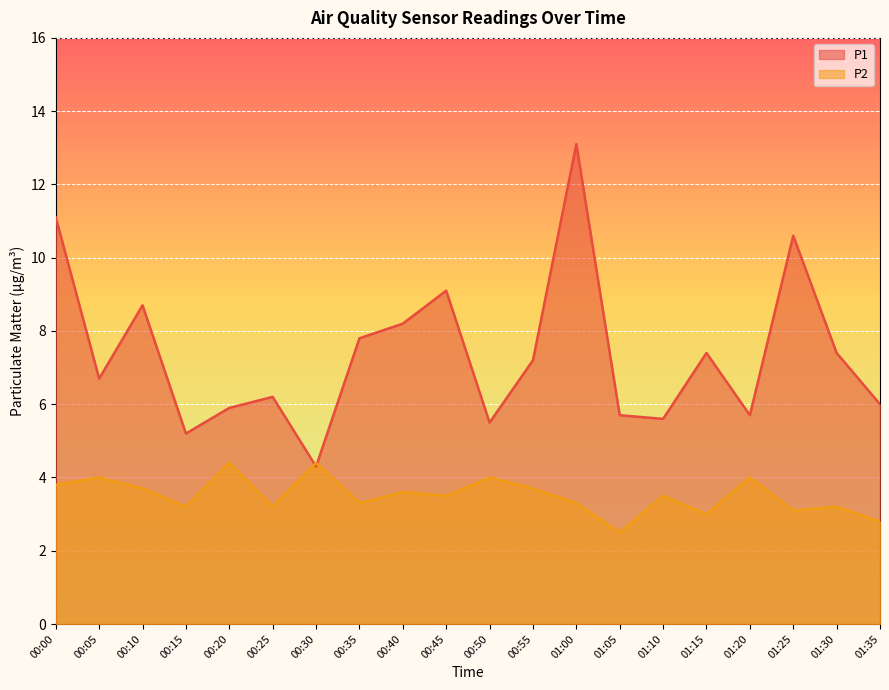

What is the average value of the P1 series?

7.4